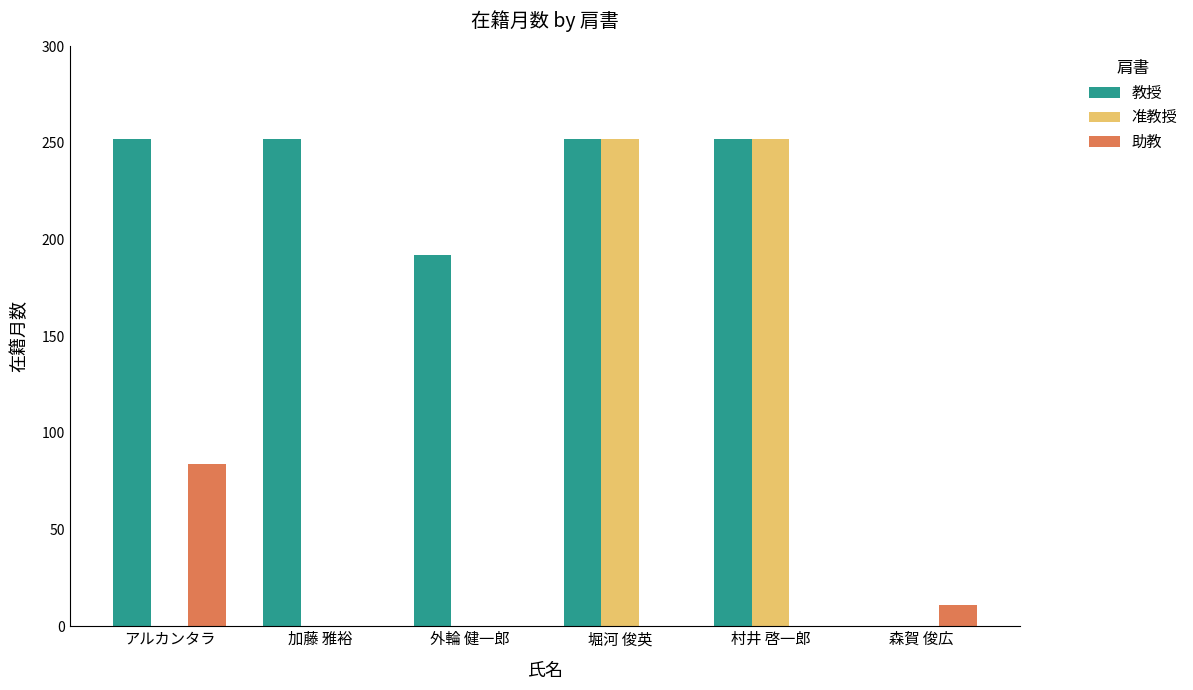

What is the maximum value for 教授?

252